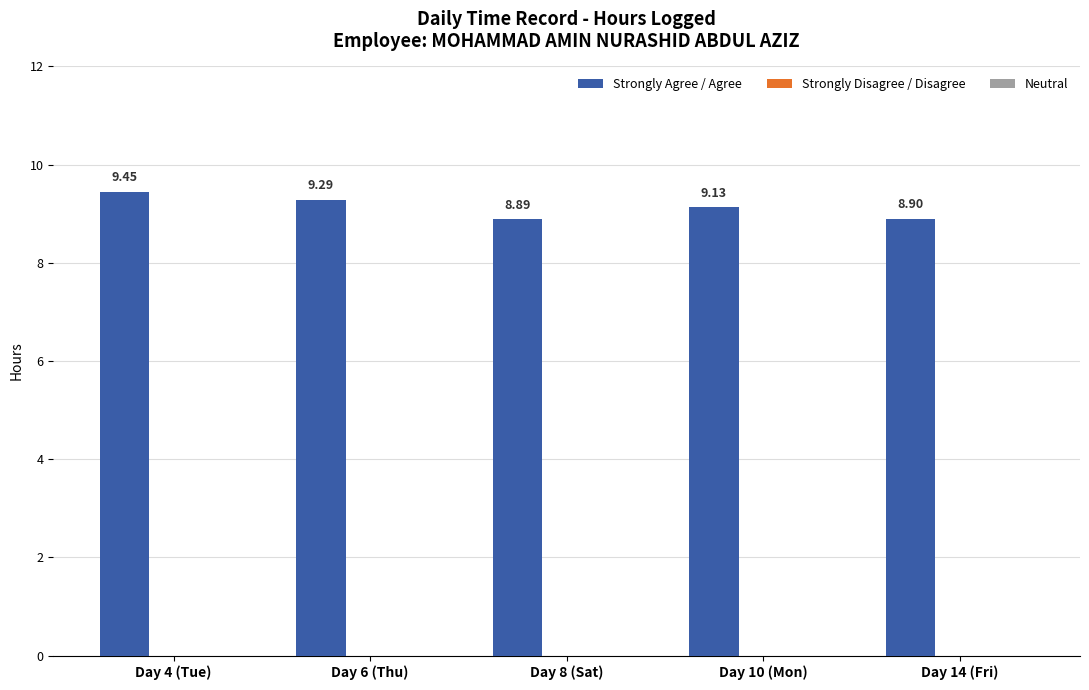

Does the chart contain stacked bars?

No